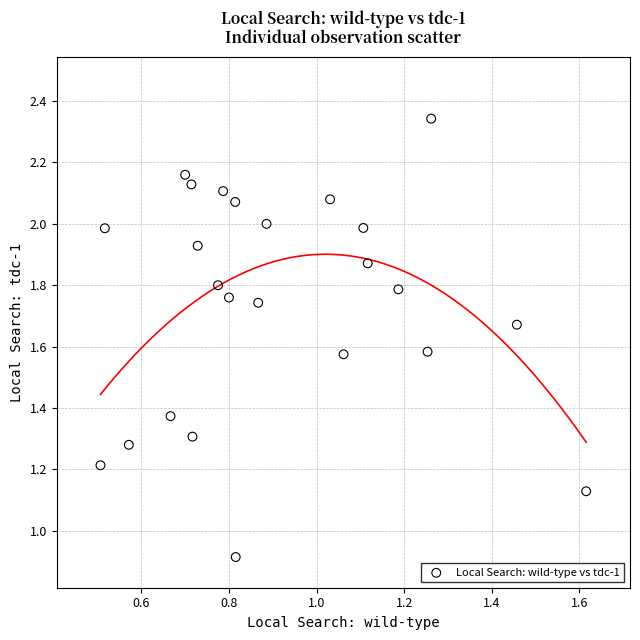

What Y value in the scatter plot is closest to 1?

0.9